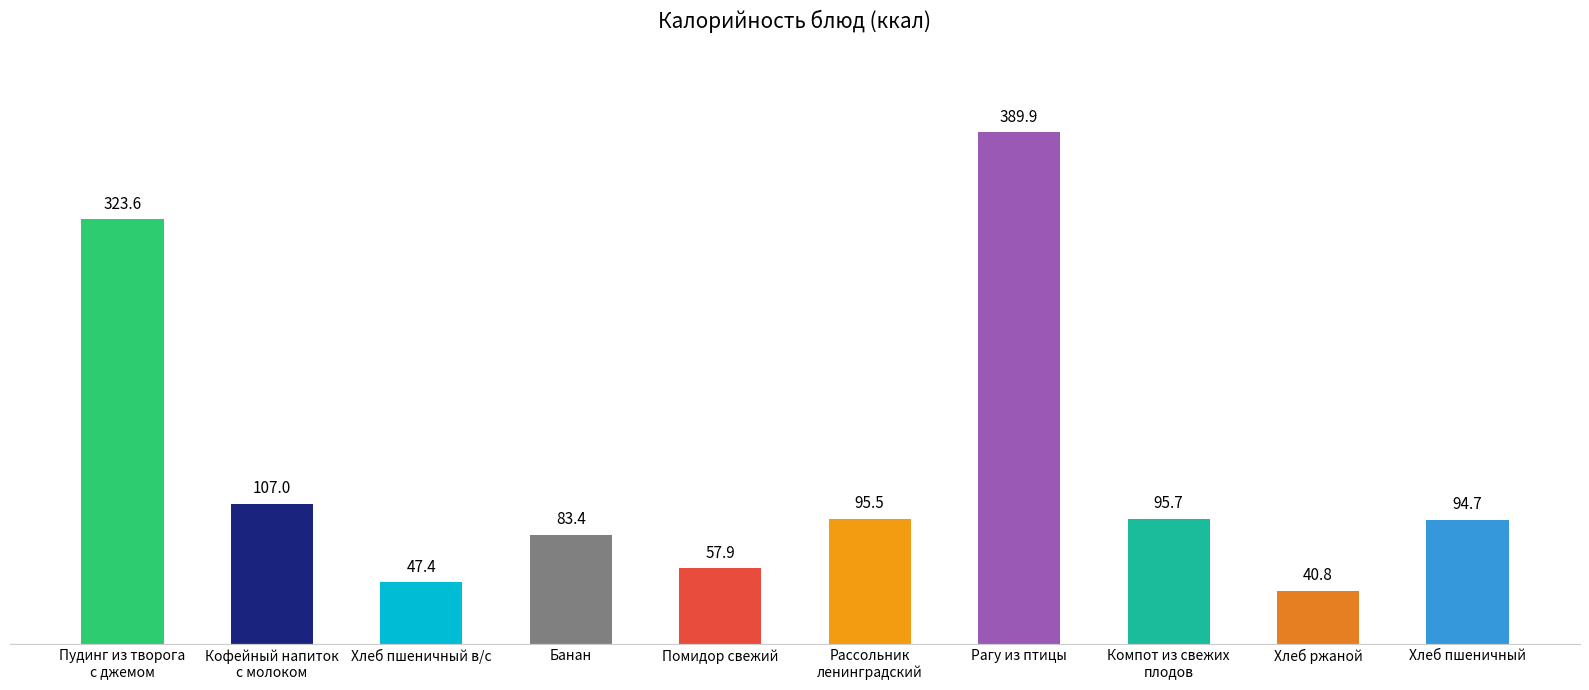

Count the number of categories in the chart.

10